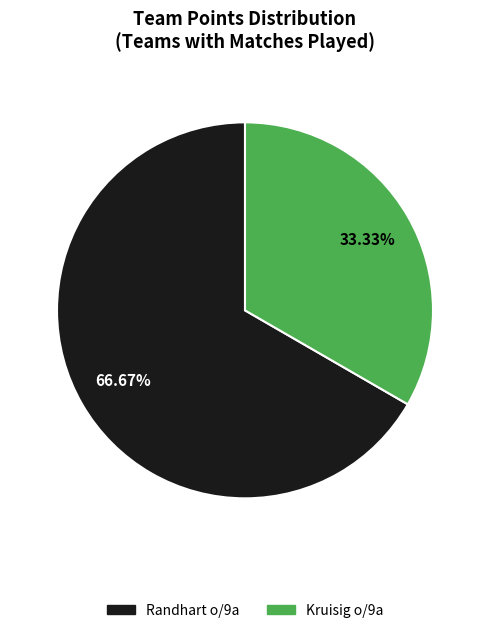

How many segments does this pie chart have?

2